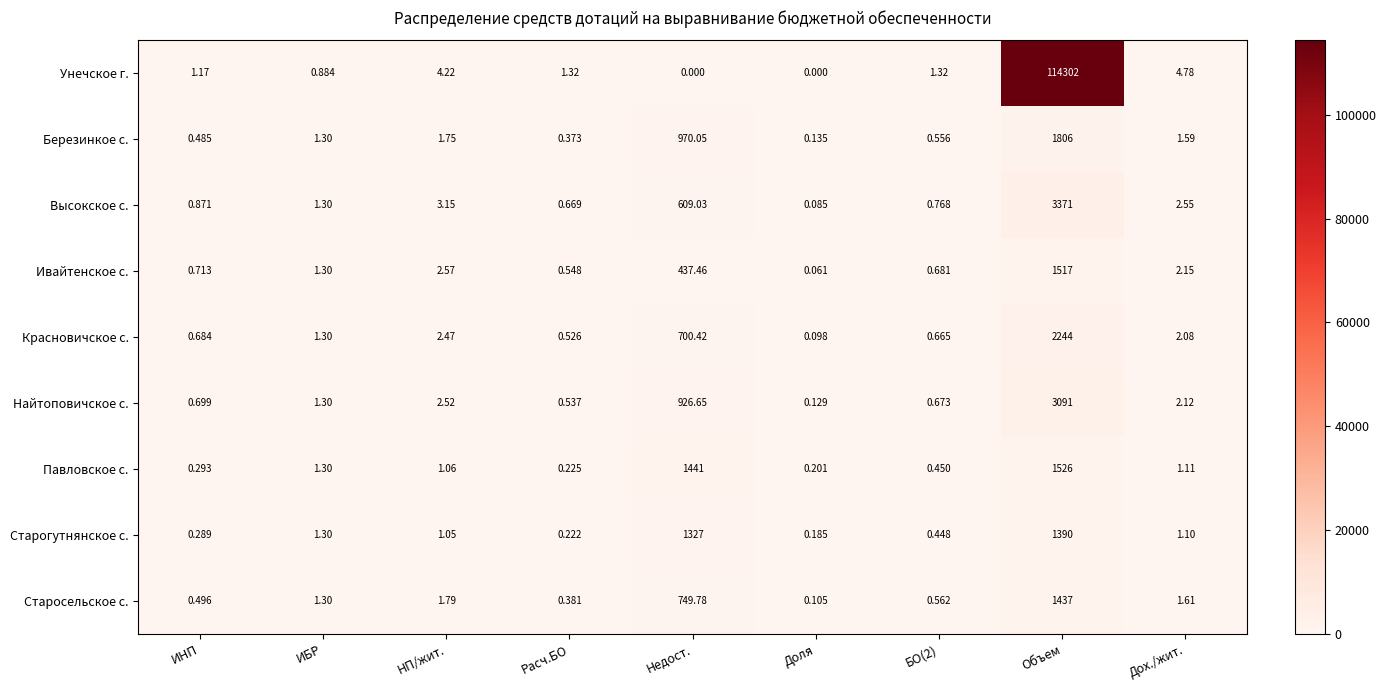

Where is Найтоповичское с. nearest to the value 1545?

Недост.